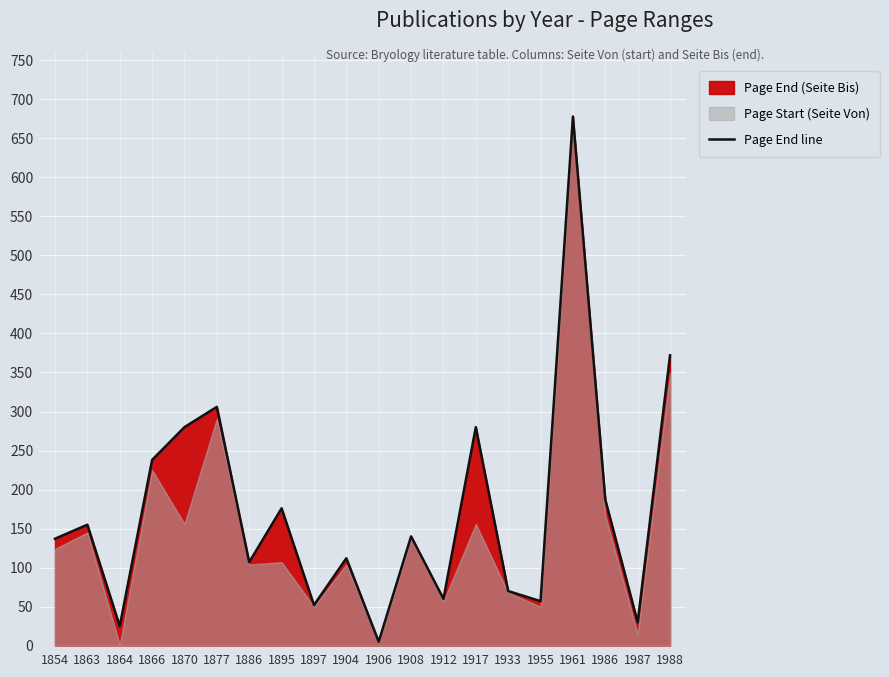

What is the greatest value displayed?

678